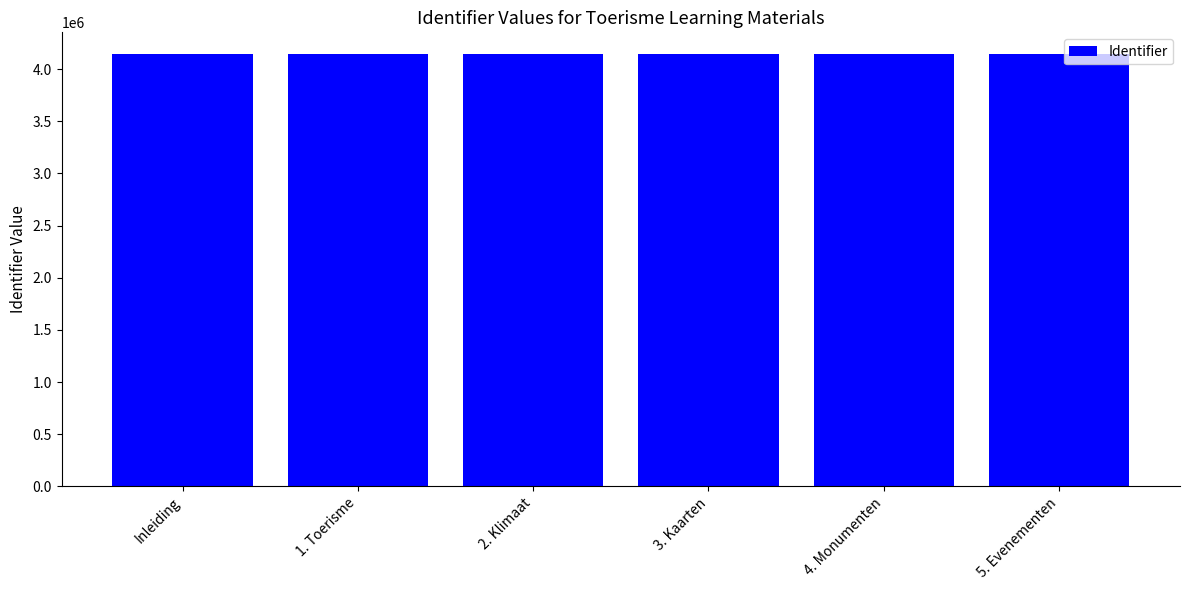

What is the ratio of the value at 4. Monumenten to the value at 5. Evenementen?

1.0